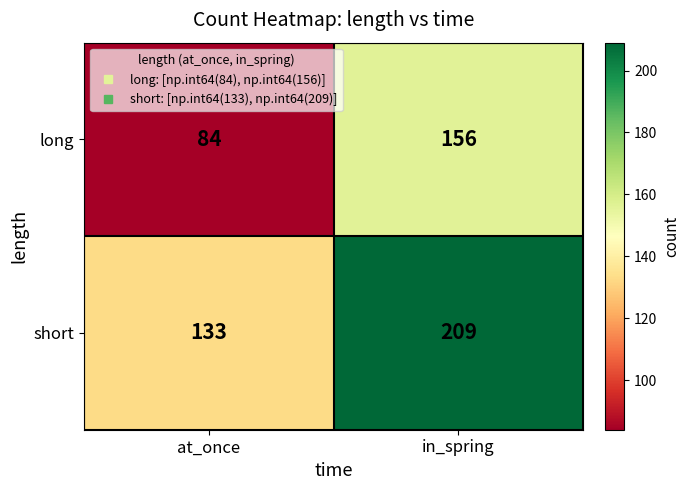

What is the difference between the maximum and minimum values in the short series?

76